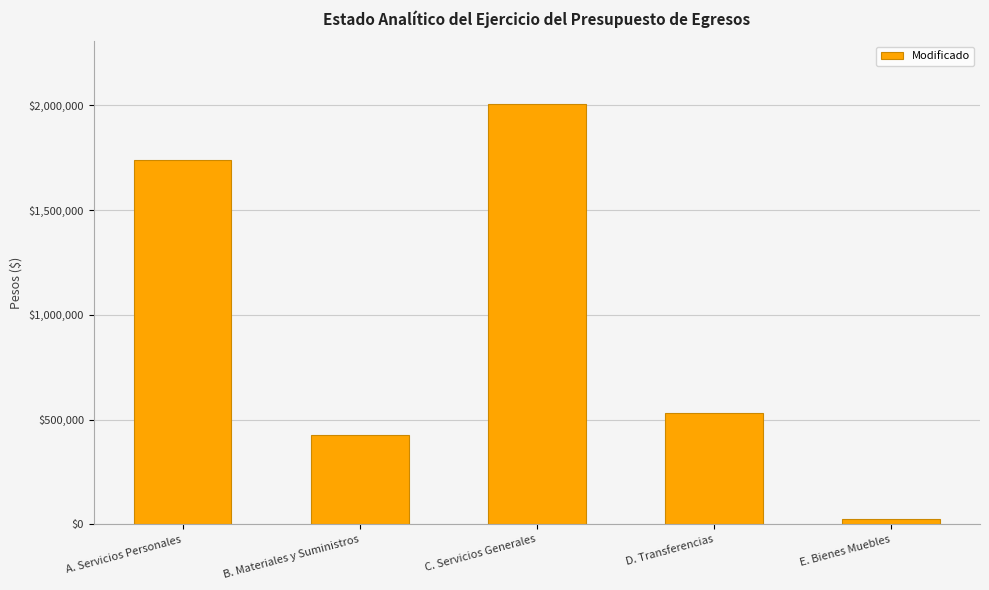

Where does the data first go above 530298?

A. Servicios Personales